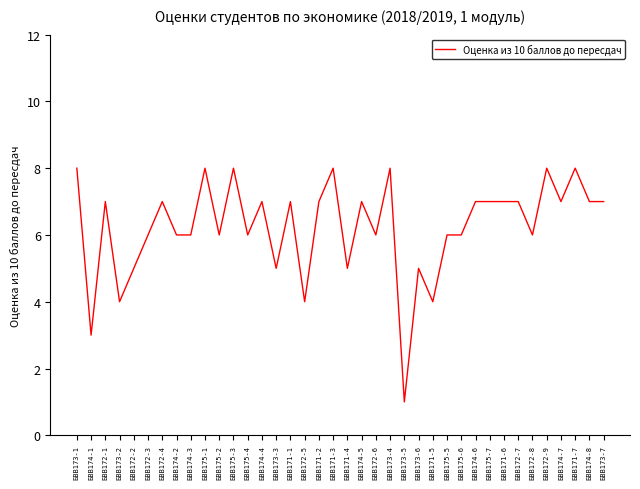

The chart shows a value of 7 at БВВ171-1. True or false?

True